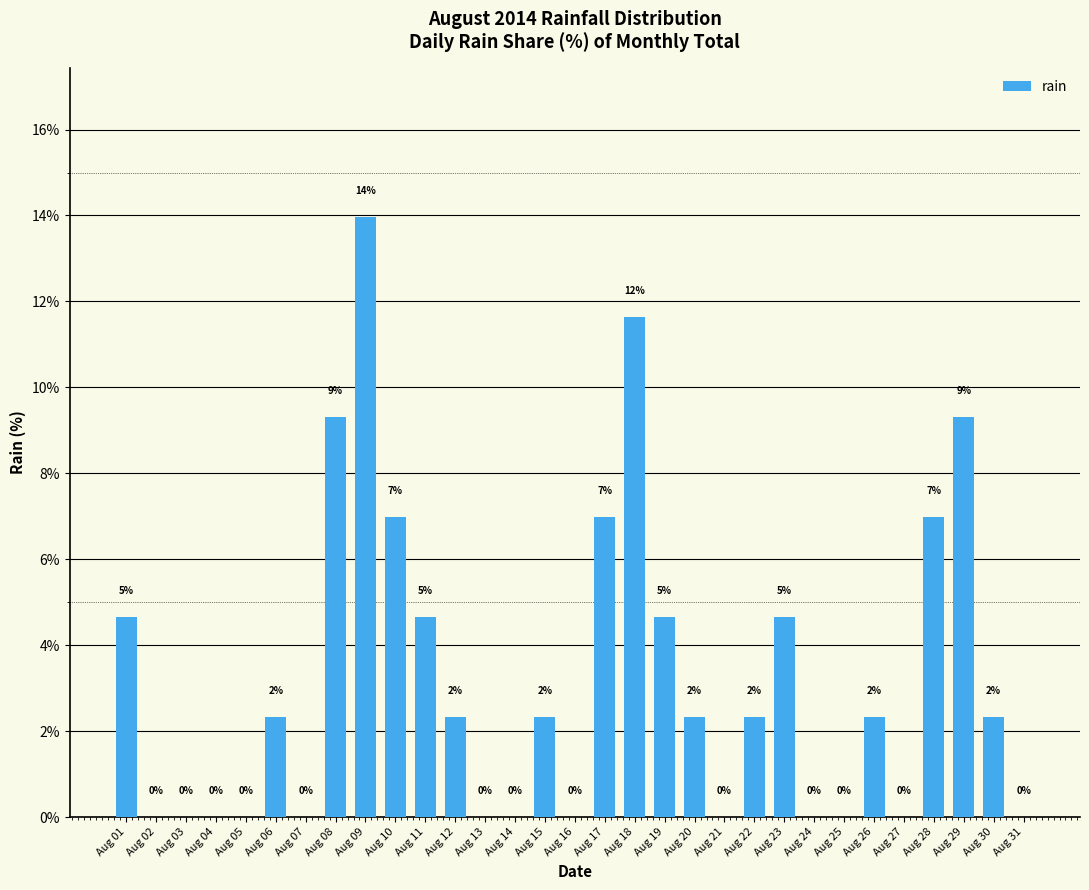

Is it true that the value at Aug 16 is -7.1?

False